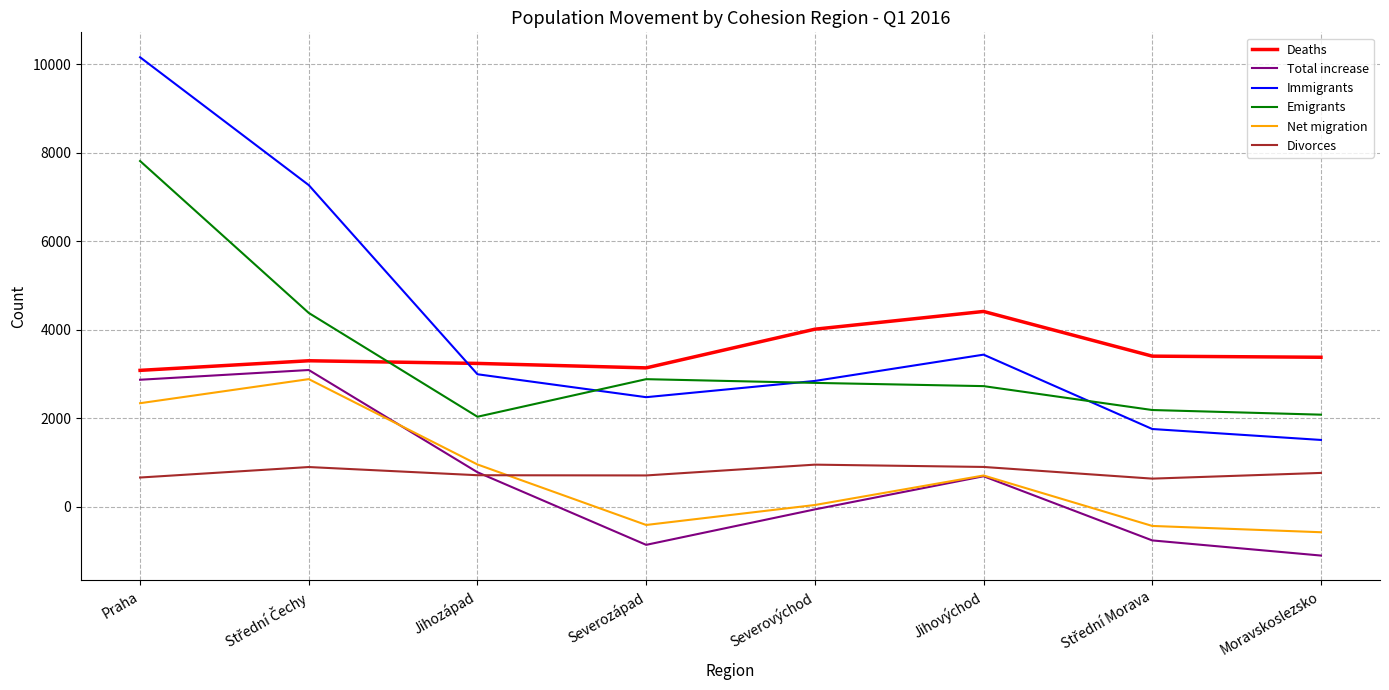

At which category does Immigrants reach its first local valley?

Severozápad